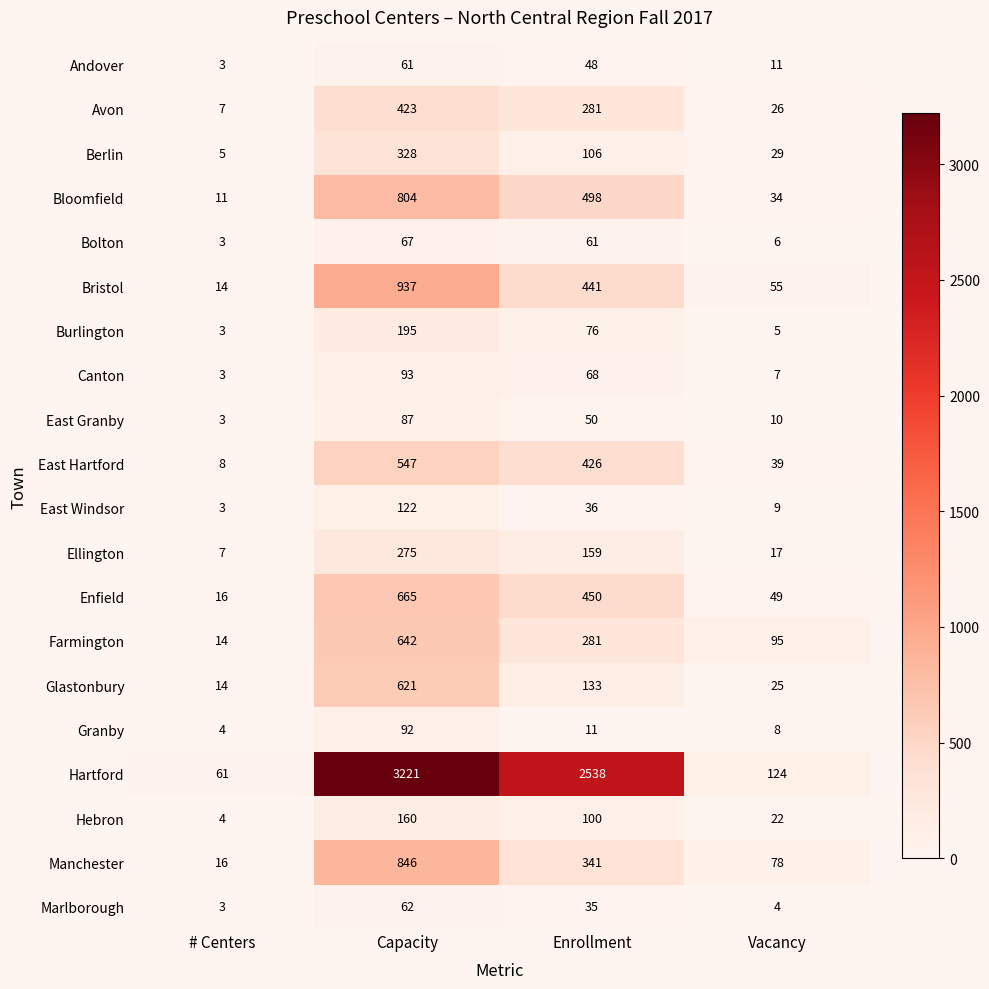

What is the difference between the second highest and minimum values in the Manchester series?

325